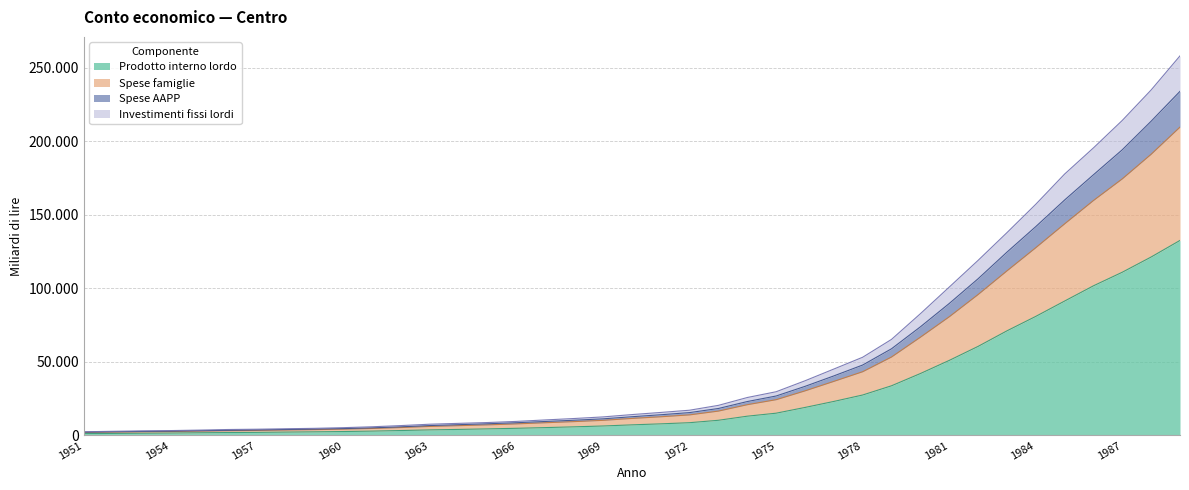

What are all the series names shown in the legend?

Prodotto interno lordo, Spese famiglie, Spese AAPP, Investimenti fissi lordi